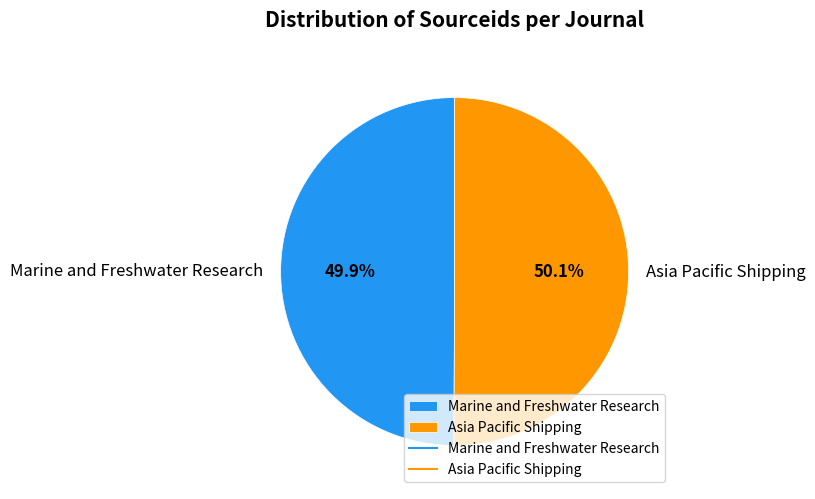

To the nearest percent, what percentage of the pie is Asia Pacific Shipping?

50%